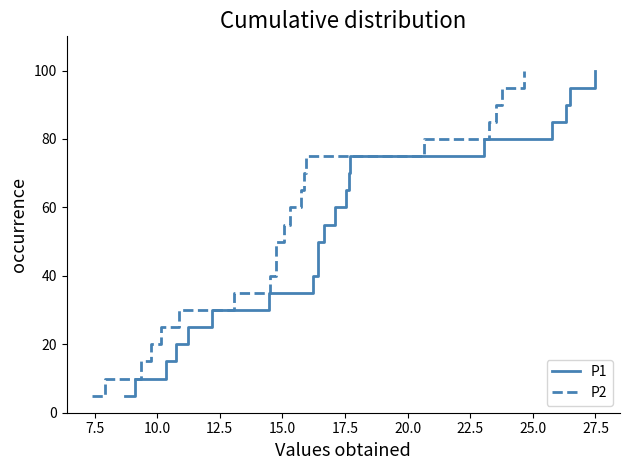

Is the value of P2 at 17 greater than the value of P1 at 11?

Yes